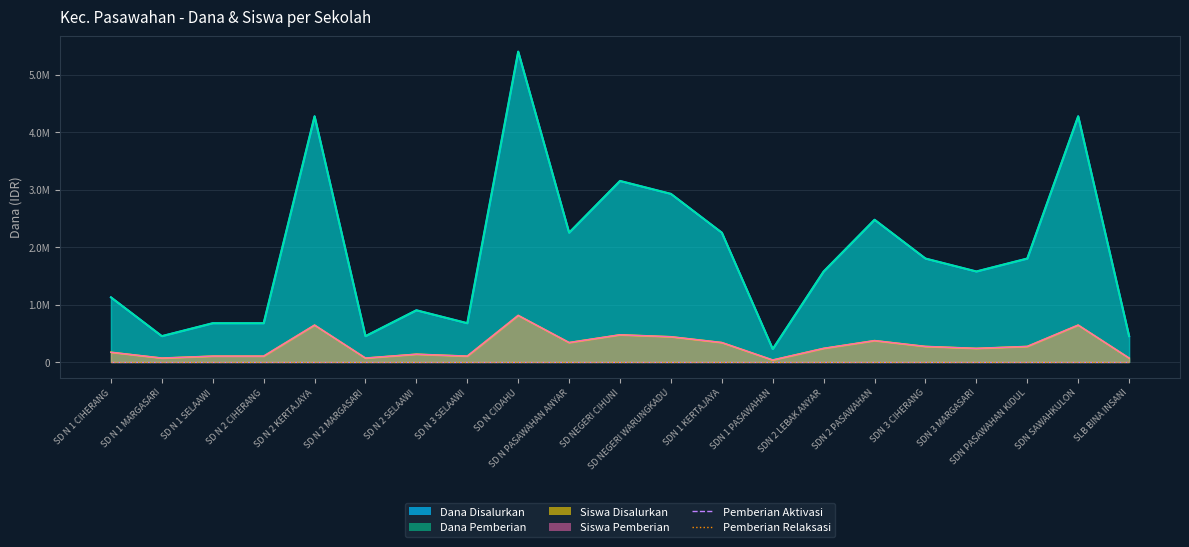

What is the label of the 5th point from the right?

SDN 3 CIHERANG